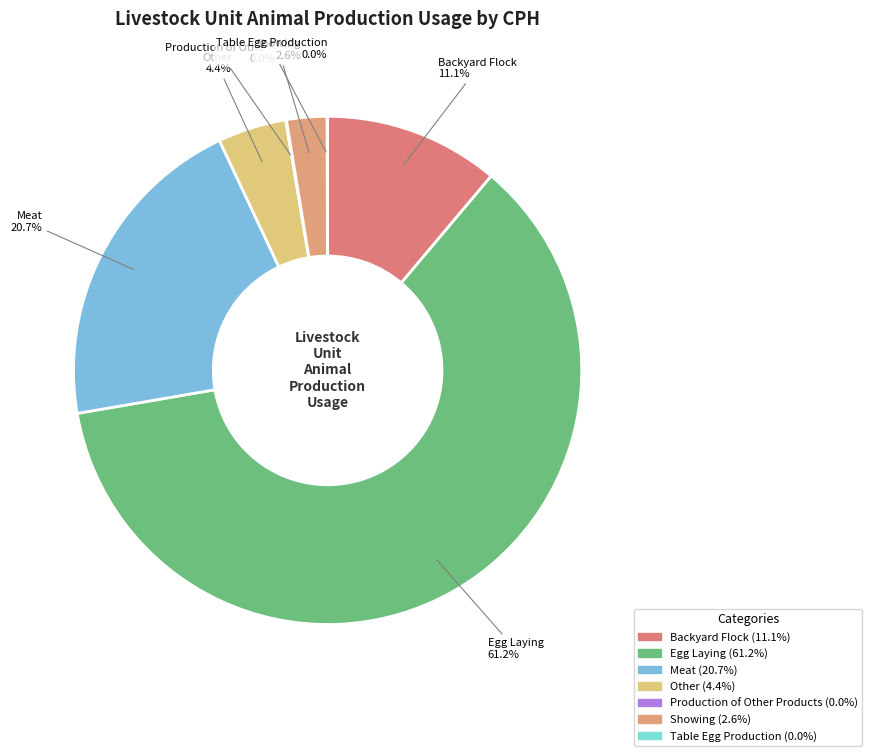

To the nearest percent, what is the combined percentage of Meat and Table Egg Production?

21%